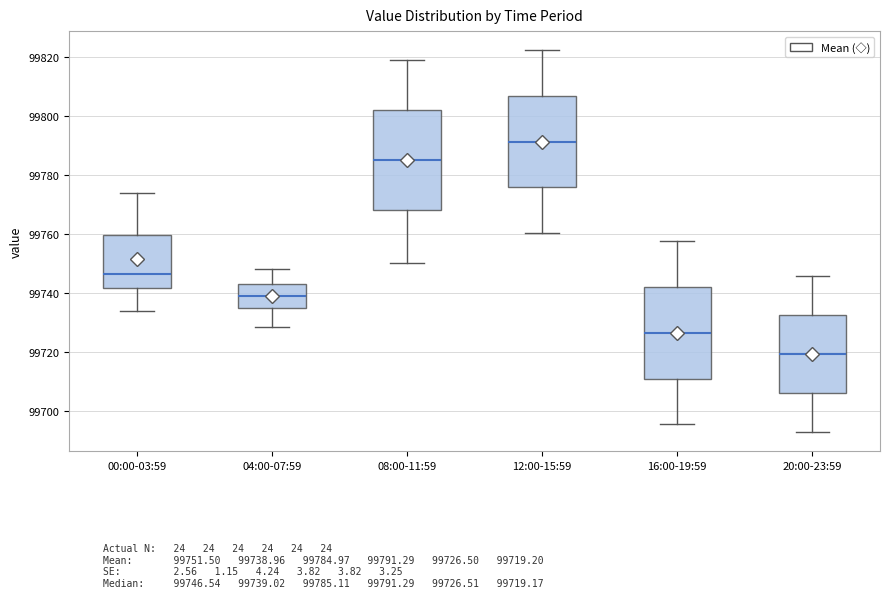

Which box is the tallest, from its lower edge to its upper edge?

08:00-11:59